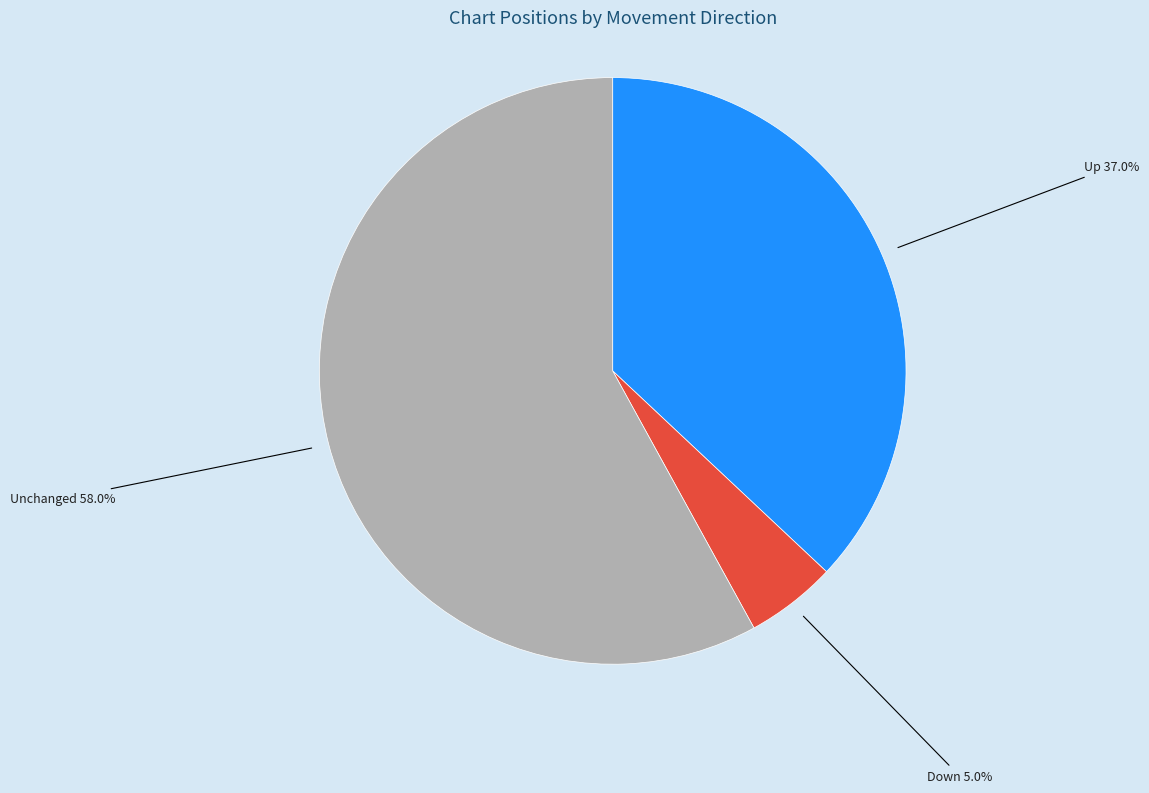

What is the largest slice in the pie chart?

Unchanged